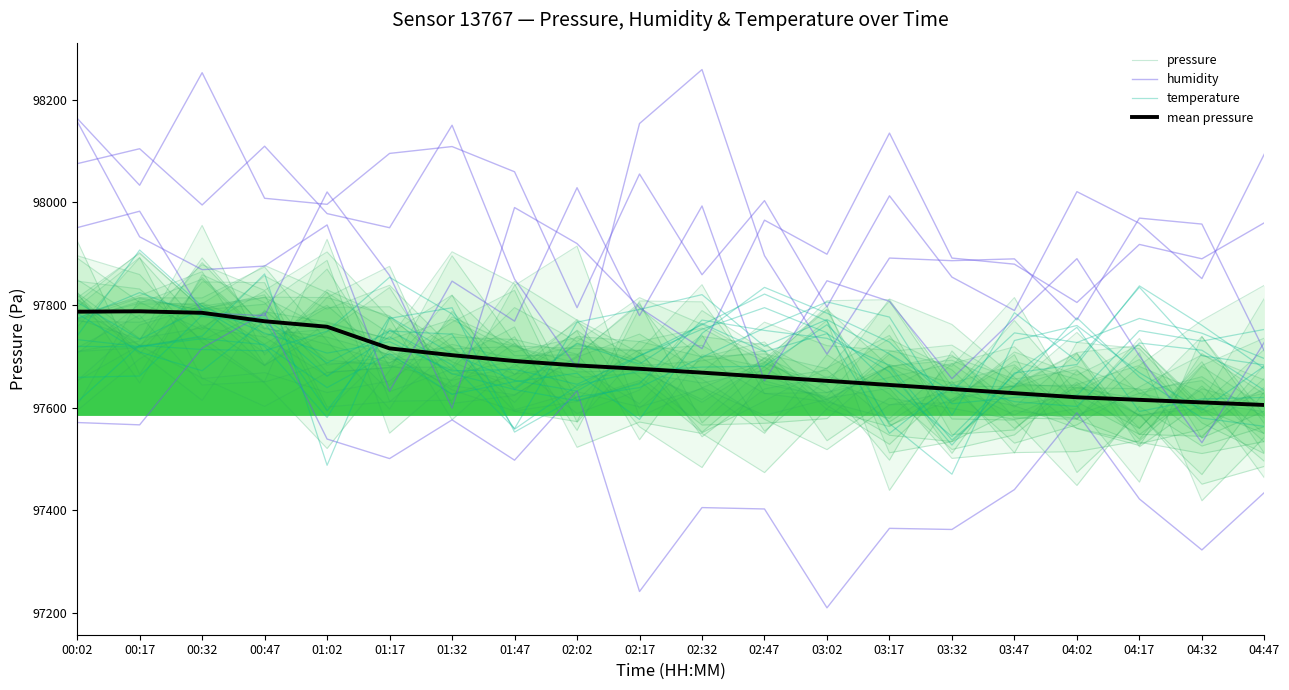

Reading right to left, extract all data points from this chart.

pressure: 04:47=97601.0	04:32=97680.3	04:17=97538.3	04:02=97649.5	03:47=97559.3	03:32=97673.4	03:17=97734.2	03:02=97657.3	02:47=97722.2	02:32=97738.4	02:17=97607.3	02:02=97680.7	01:47=97665.4	01:32=97712.2	01:17=97611.1	01:02=97601.3	00:47=97843.3	00:32=97844.6	00:17=97704.3	00:02=97811.1
humidity: 04:47=98094.0	04:32=97851.2	04:17=97958.9	04:02=98020.5	03:47=97789.0	03:32=97854.1	03:17=98012.4	03:02=97796.0	02:47=98003.1	02:32=97858.8	02:17=98054.9	02:02=97794.6	01:47=98059.3	01:32=98108.4	01:17=98095.1	01:02=97995.9	00:47=98007.7	00:32=98252.3	00:17=98033.0	00:02=98163.5
temperature: 04:47=97619.6	04:32=97616.8	04:17=97592.4	04:02=97756.2	03:47=97664.7	03:32=97543.7	03:17=97644.9	03:02=97761.3	02:47=97680.6	02:32=97678.8	02:17=97671.4	02:02=97642.7	01:47=97557.8	01:32=97742.9	01:17=97749.2	01:02=97686.8	00:47=97774.2	00:32=97779.9	00:17=97661.5	00:02=97658.9
mean pressure: 04:47=97605.0	04:32=97610.0	04:17=97615.0	04:02=97620.0	03:47=97628.0	03:32=97636.0	03:17=97644.0	03:02=97652.0	02:47=97660.0	02:32=97668.0	02:17=97675.5	02:02=97682.0	01:47=97690.7	01:32=97702.0	01:17=97715.2	01:02=97757.4	00:47=97768.1	00:32=97784.5	00:17=97787.5	00:02=97786.8